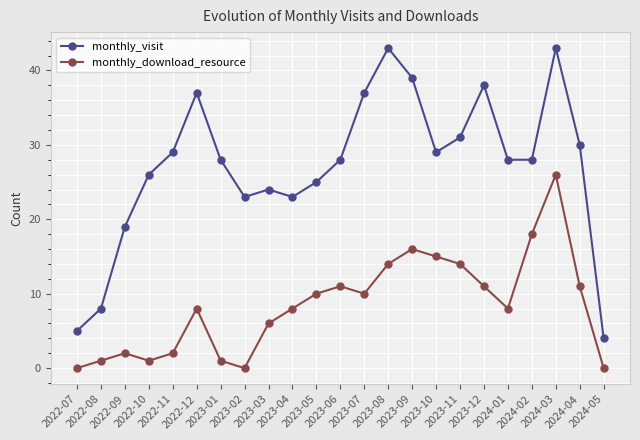

How many lines are shown in the chart?

2